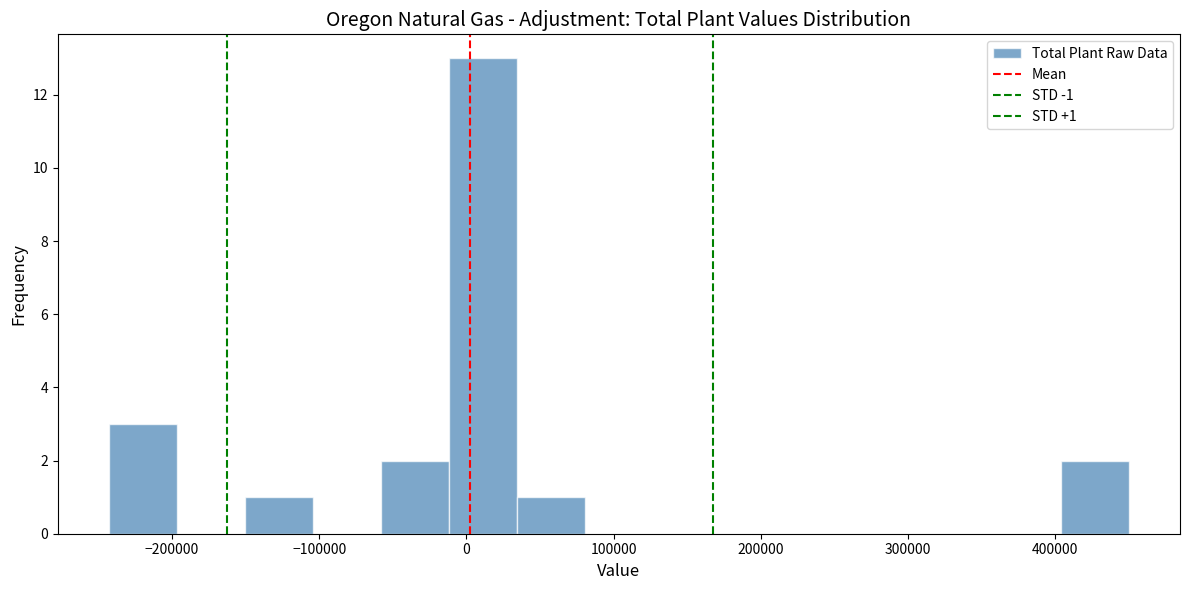

Over which range of the x-axis is the bar tallest?

-10000 to 30000